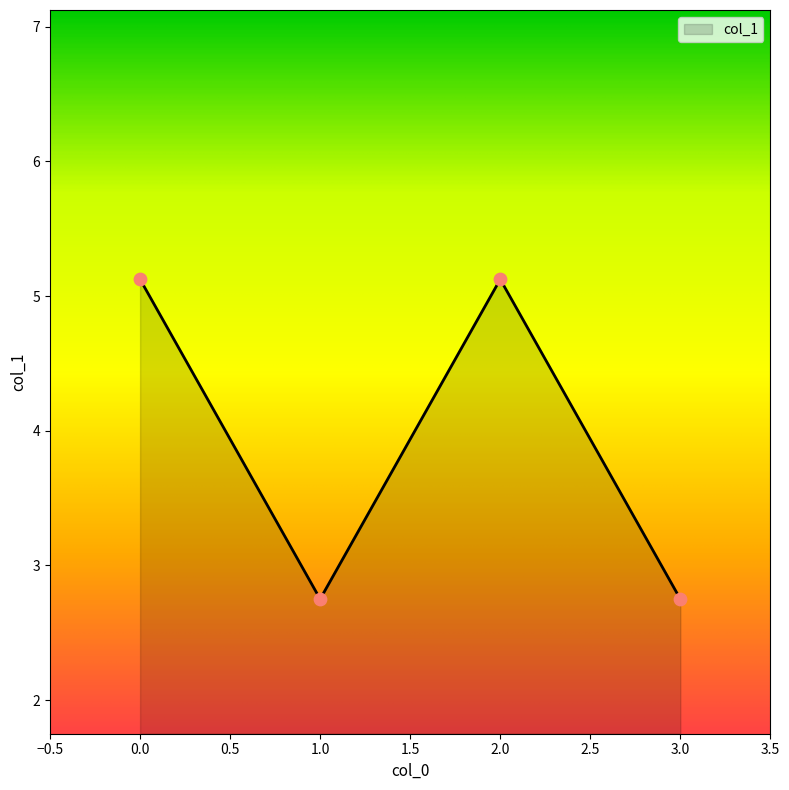

What is the change in value from 0.0 to 3.0?

-2.4